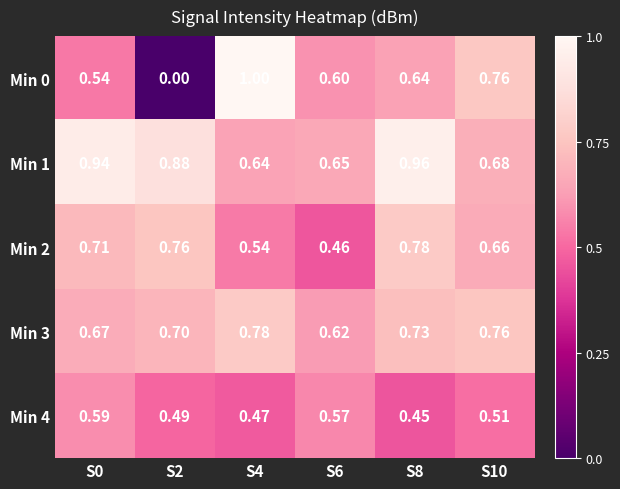

What is the total value across all series at S10?

3.4